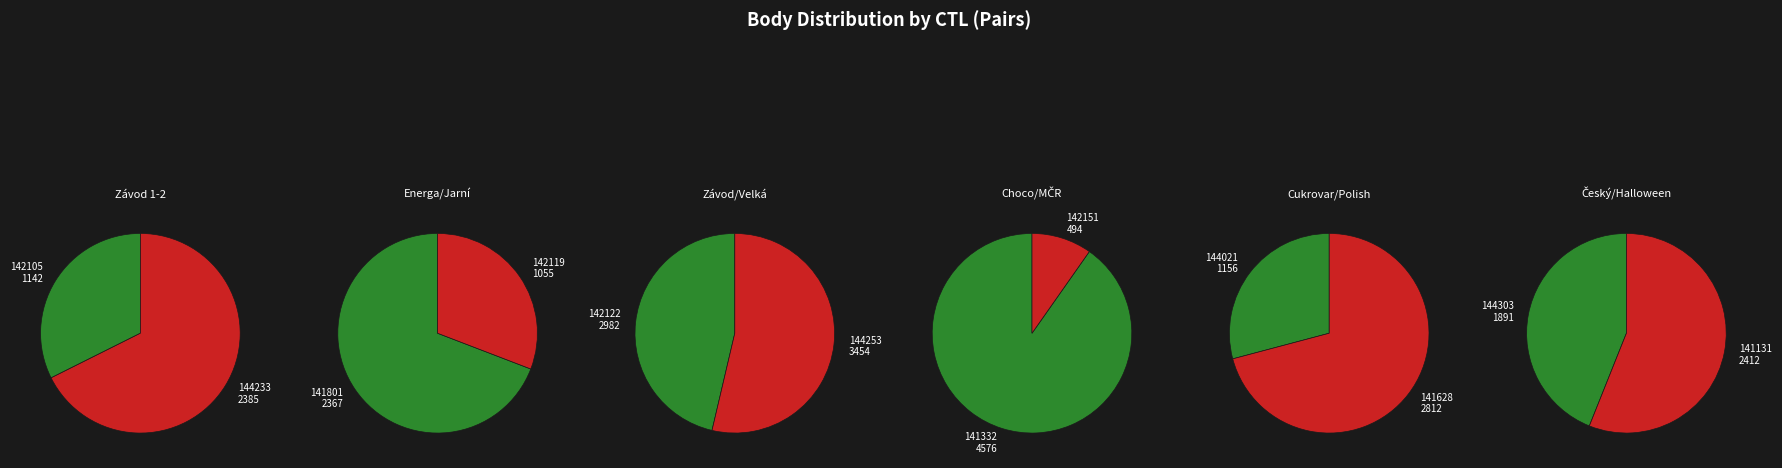

What is the ratio of the value at 142105 to the value at 142151?

2.3